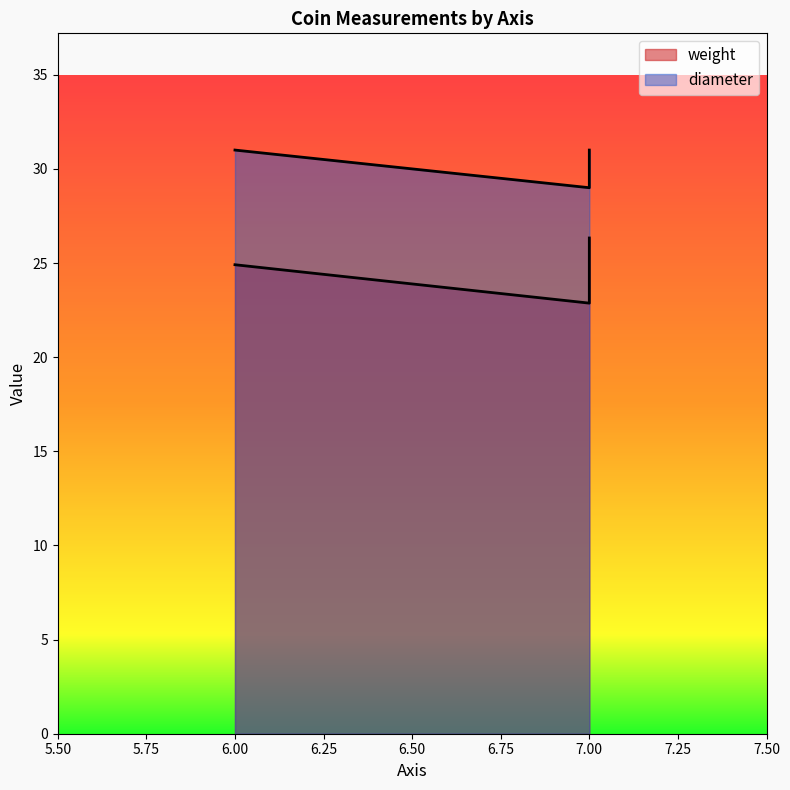

What are all the series names shown in the legend?

weight, diameter